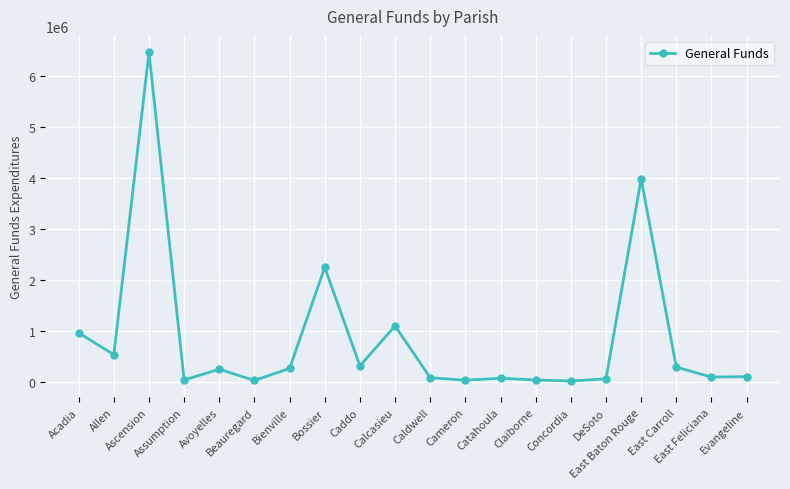

True or false: there are more than 2 points higher than both neighbors.

True